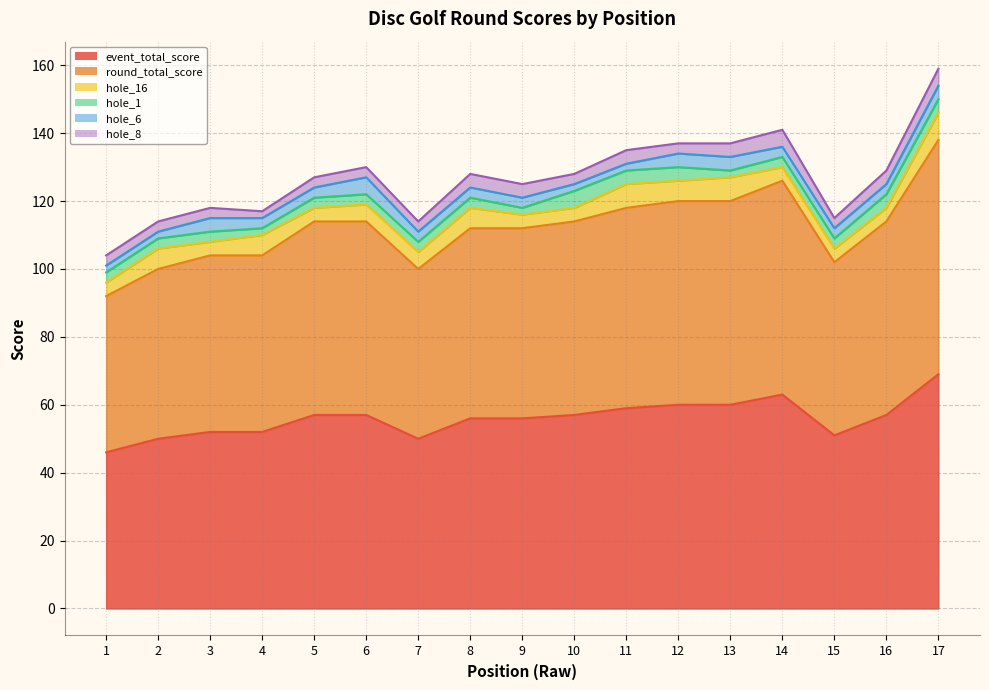

Rank the series by their maximum value, from lowest to highest.

hole_1, hole_6, hole_8, hole_16, event_total_score, round_total_score